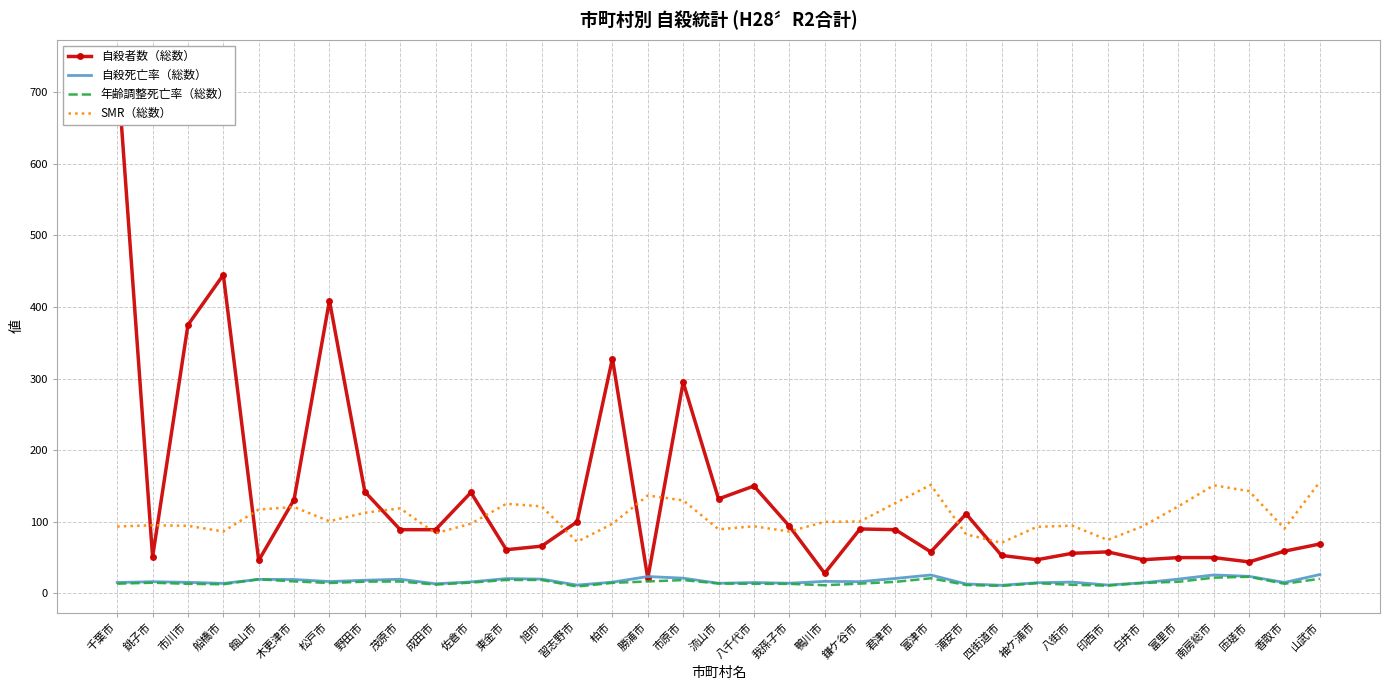

What is the difference between the 年齢調整死亡率（総数） values at 君津市 and 柏市?

1.4